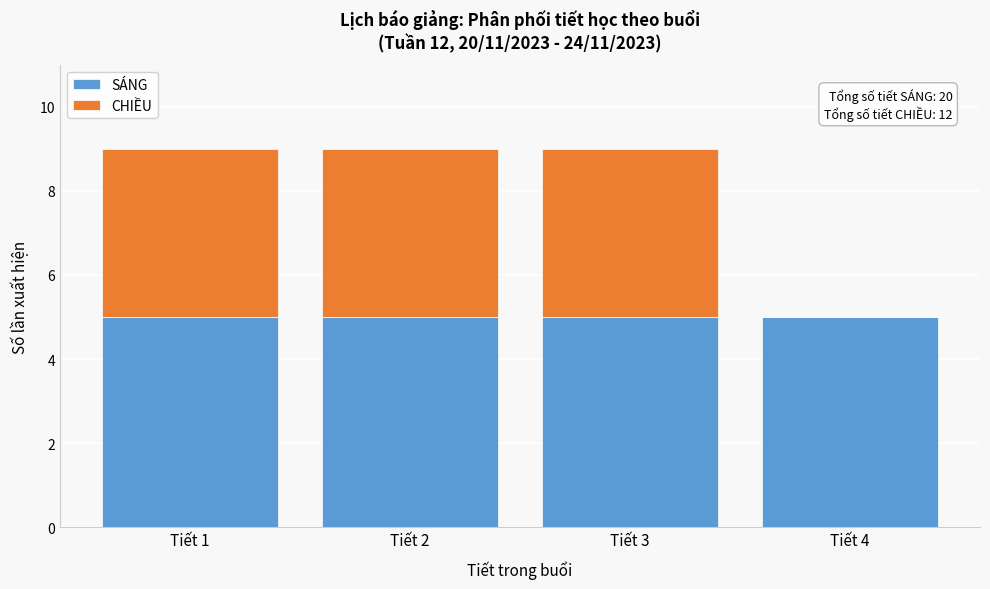

Reading right to left, transcribe the values for SÁNG.

Tiết 4=5	Tiết 3=5	Tiết 2=5	Tiết 1=5